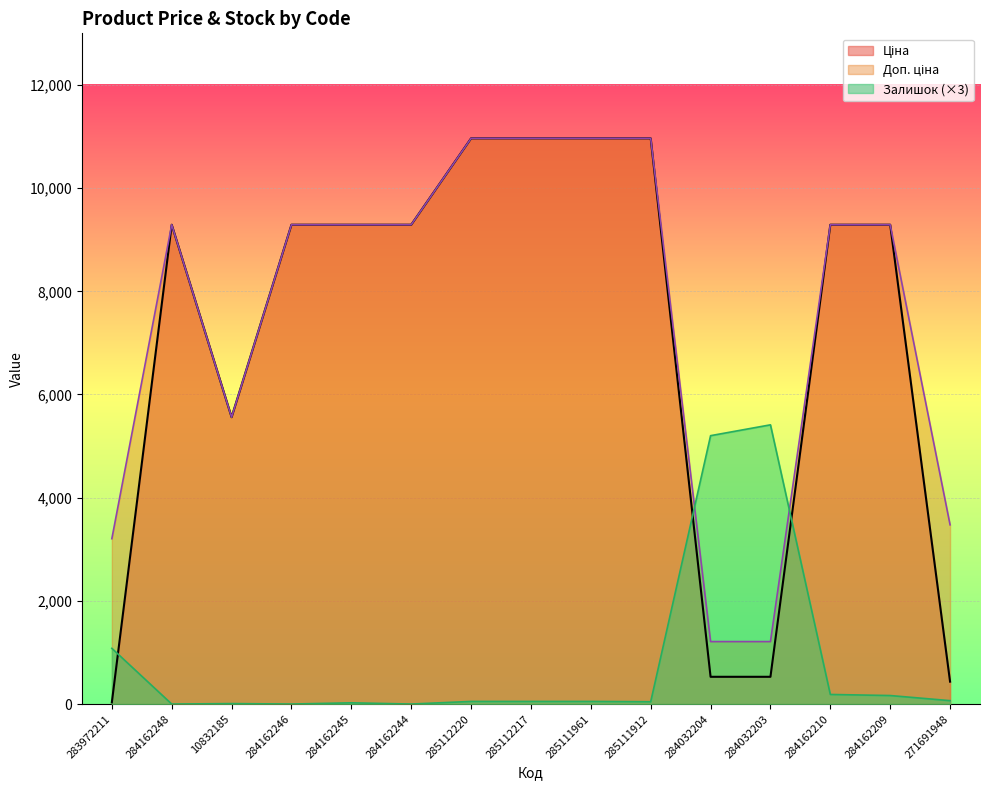

In Залишок, how many points are lower than both neighbors (excluding endpoints)?

4